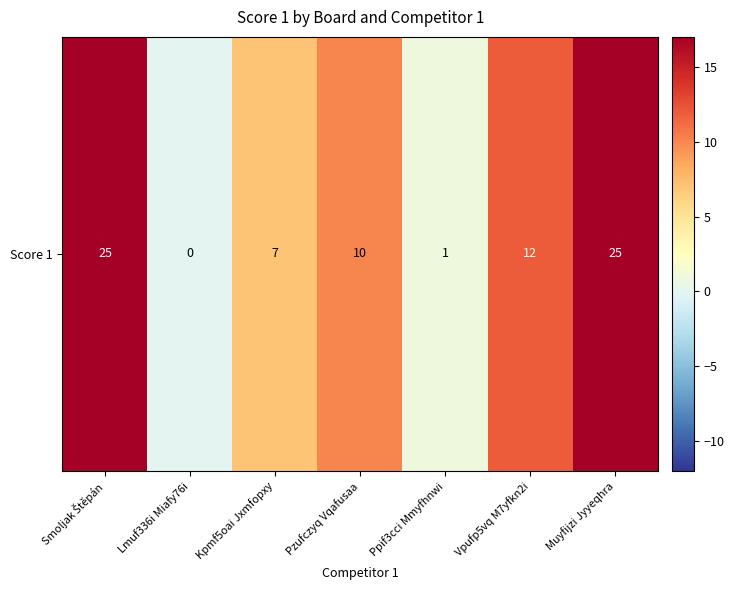

What is the greatest value displayed?

25